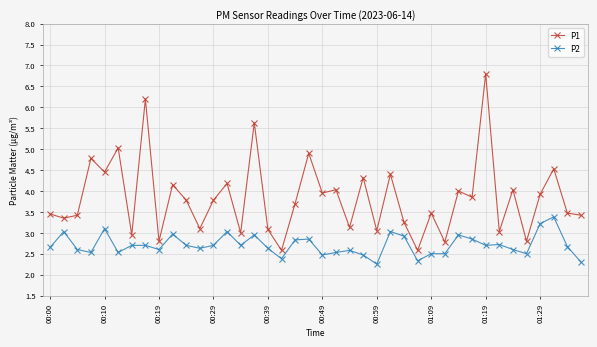

What is the difference between the maximum and minimum values in the P2 series?

1.1